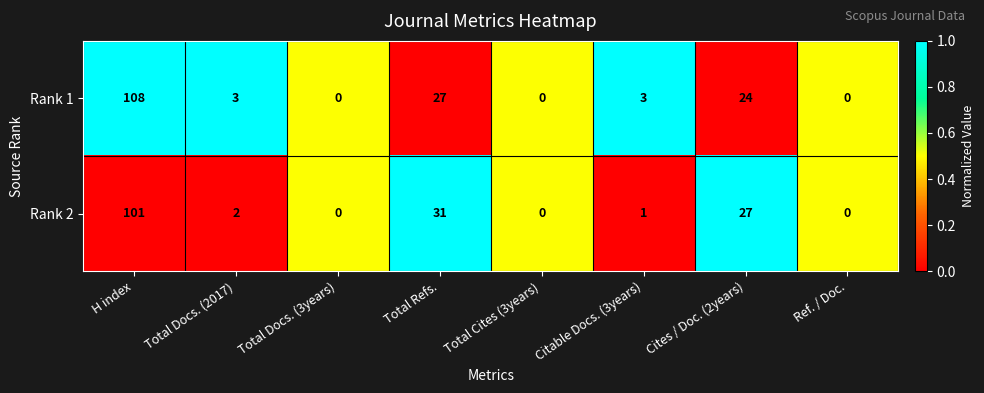

At which category is the sum across all series the highest?

H index